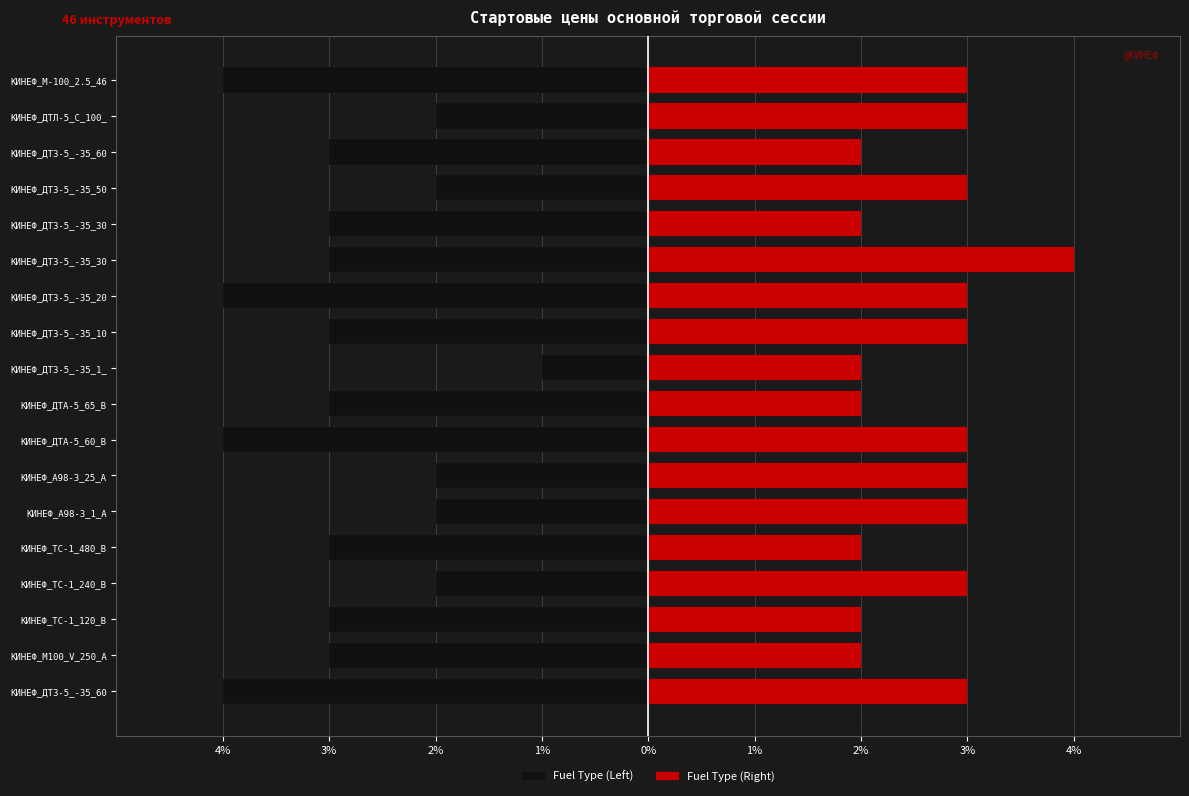

Reading left to right, transcribe all the data shown in this chart.

Fuel Type (Left): -4	-3	-3	-2	-3	-2	-2	-4	-3	-1	-3	-4	-3	-3	-2	-3	-2	-4
Fuel Type (Right): 3	2	2	3	2	3	3	3	2	2	3	3	4	2	3	2	3	3